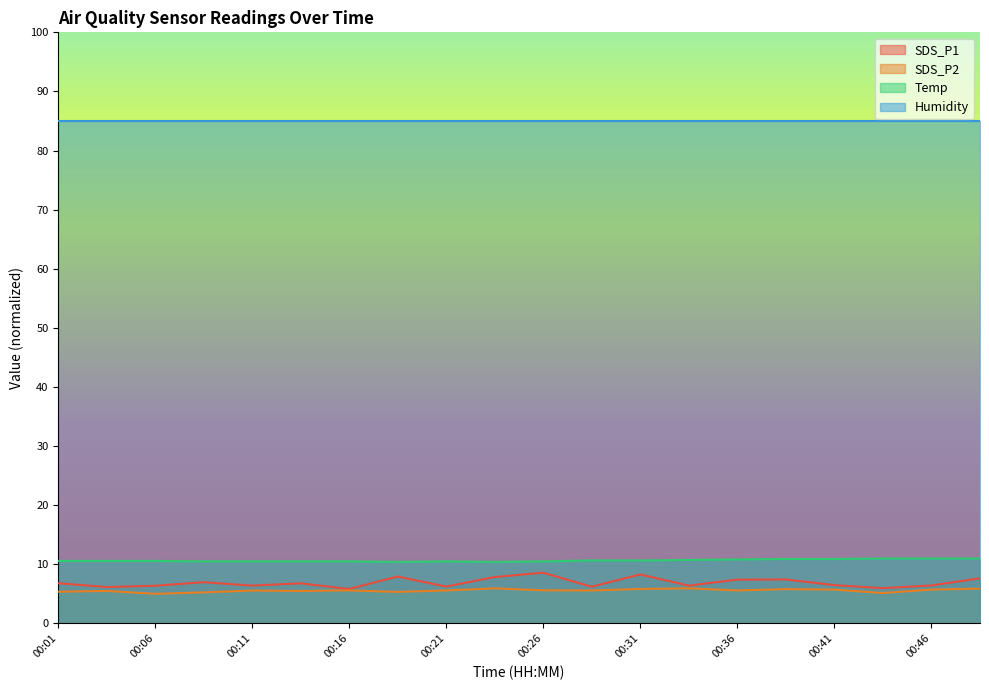

Where is the first local maximum for SDS_P2?

00:04